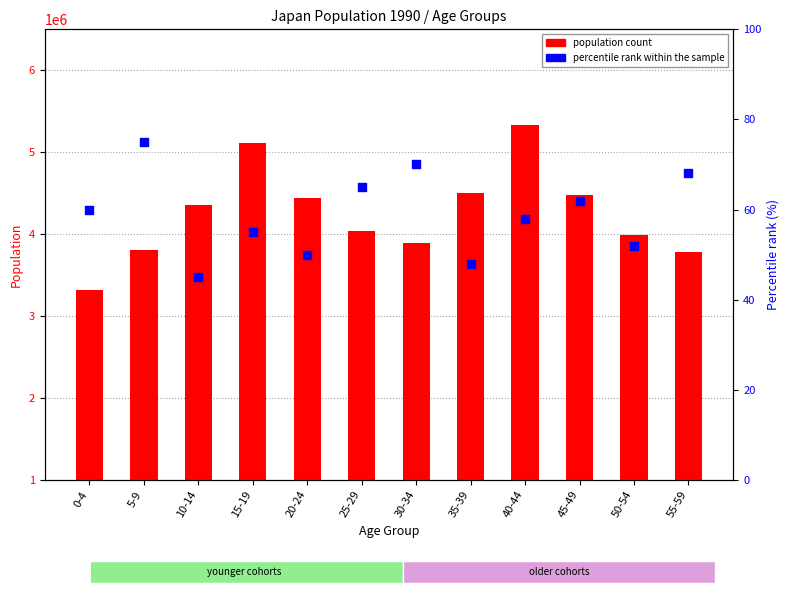

What are all the series names shown in the legend?

population count, percentile rank within the sample